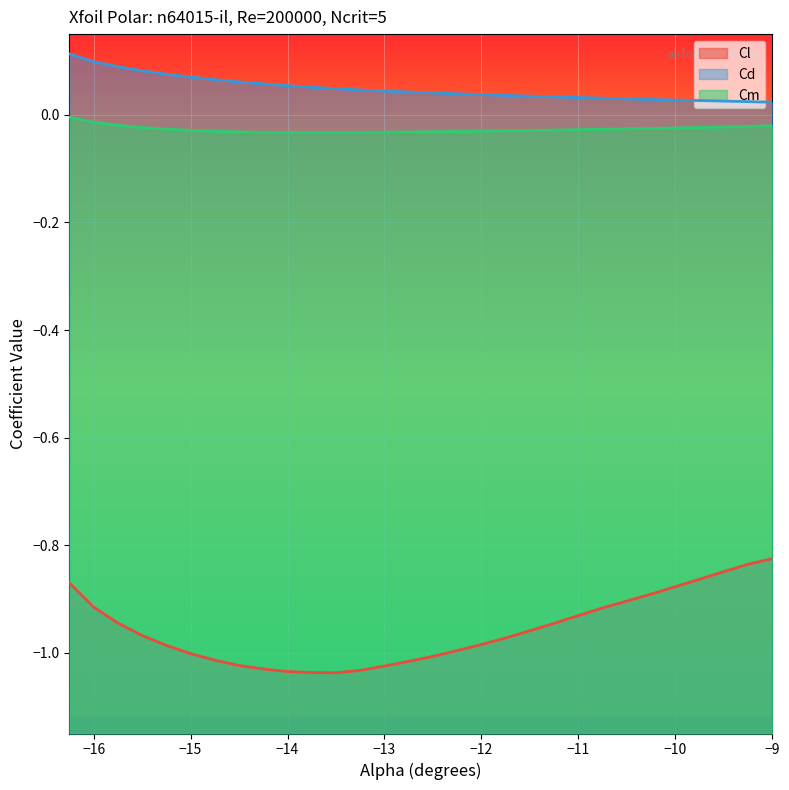

At which category is the sum across all series the highest?

-16.25